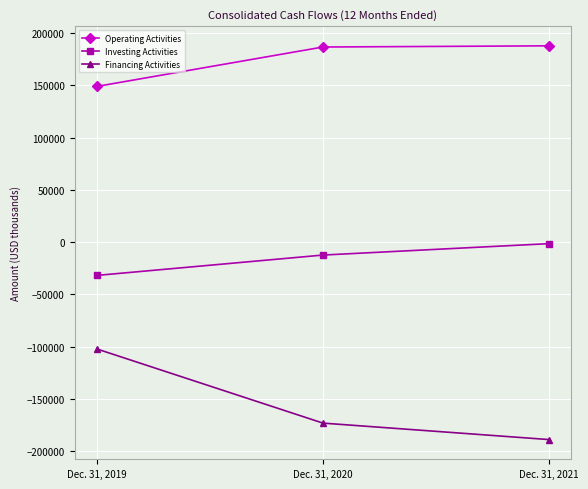

What is the spread (max minus min) of values at Dec. 31, 2020?

359658